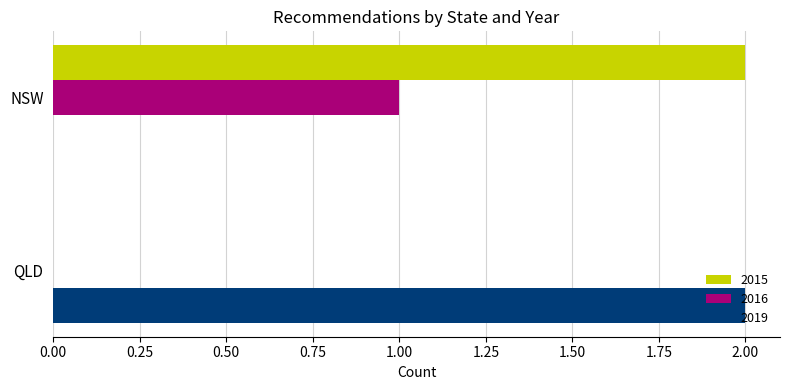

Which category has the highest value in the 2016 series?

NSW